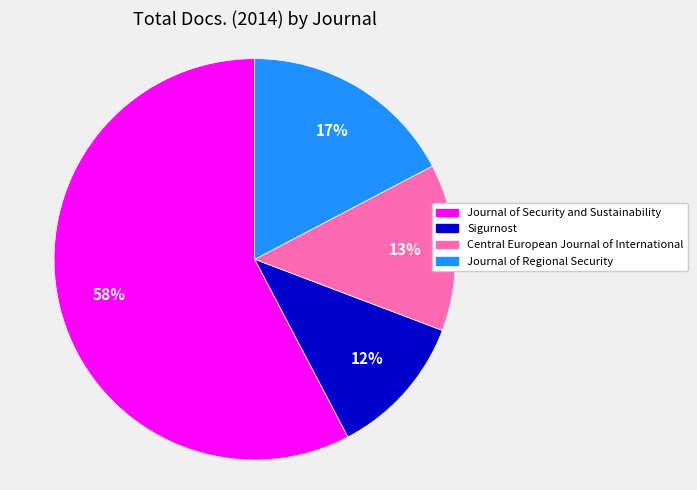

Which category has the smallest portion of the pie?

Sigurnost